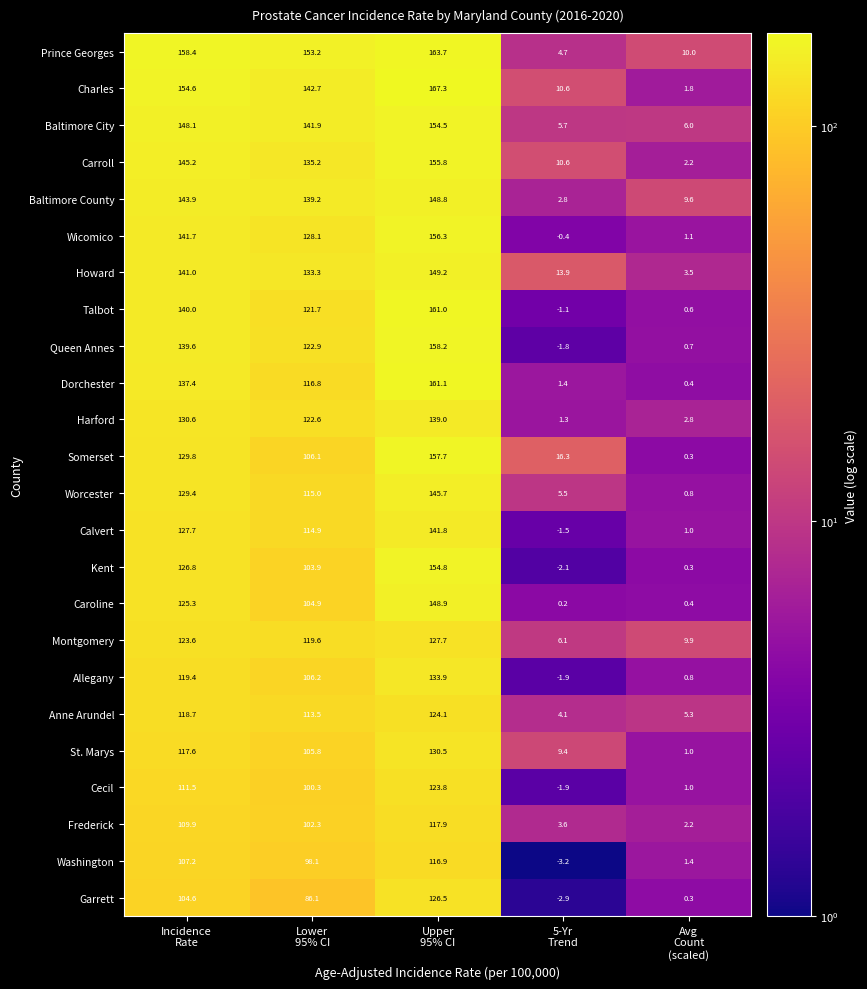

Which label corresponds to the smallest value in the chart?

5-Yr
Trend